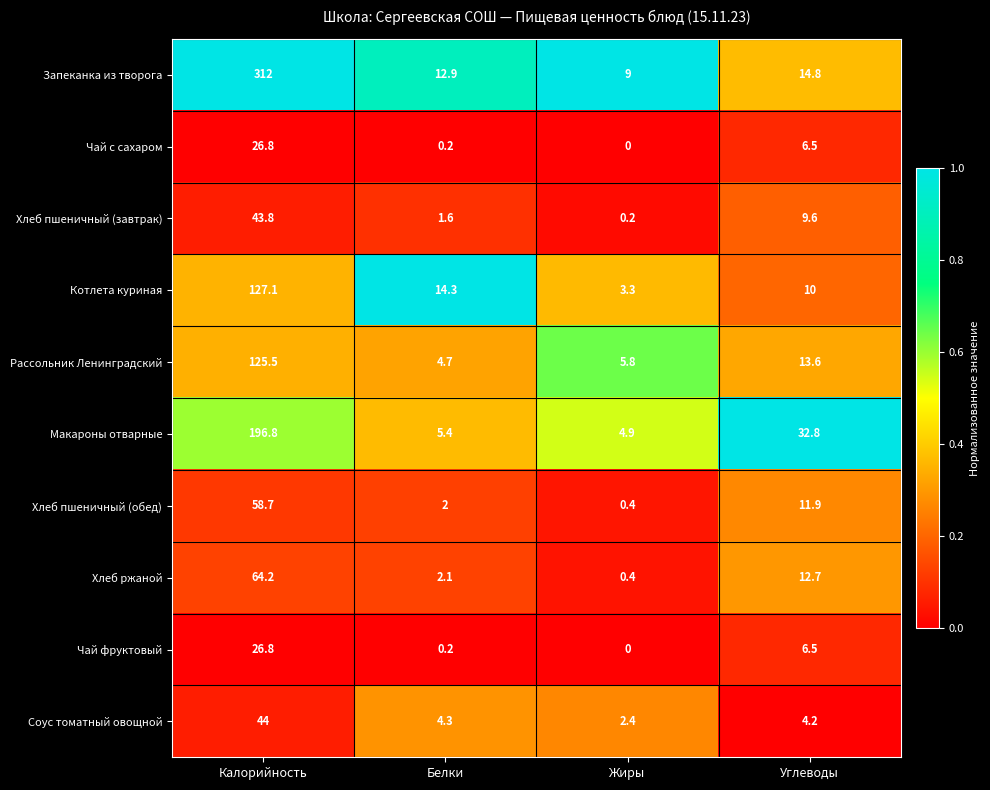

What is the maximum value shown in the chart?

312.0